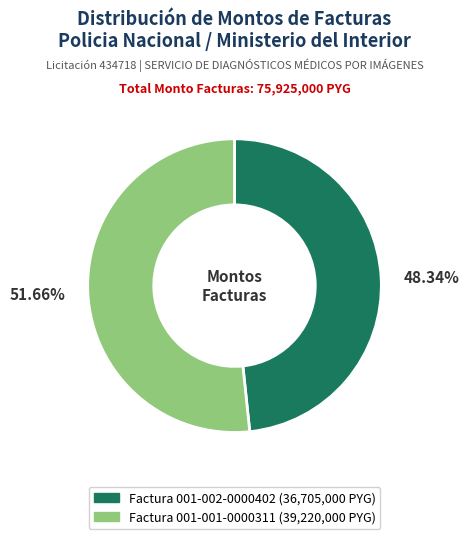

Between Factura 001-001-0000311 and Factura 001-002-0000402, which is larger?

Factura 001-001-0000311